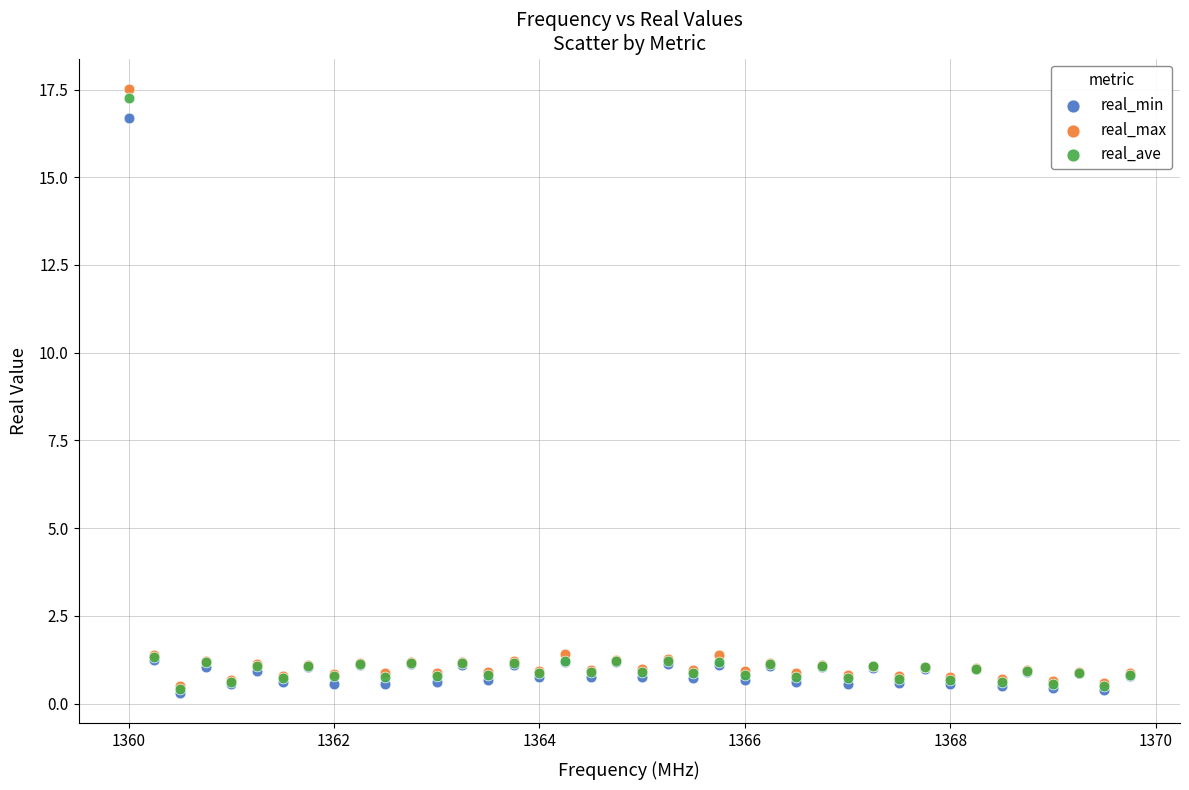

What are all the series names shown in the legend?

real_min, real_max, real_ave